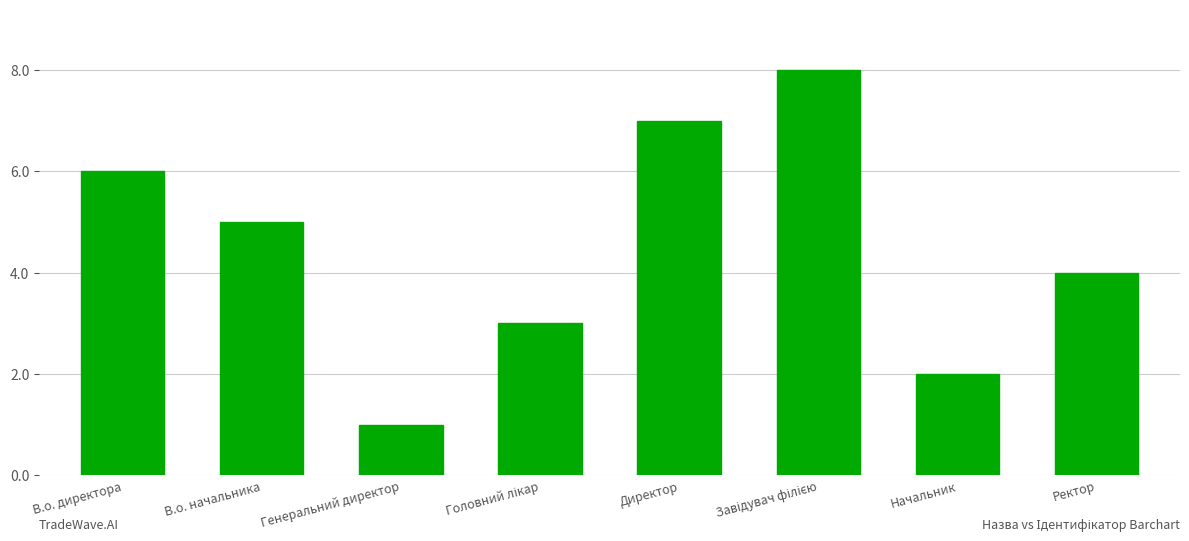

What is the label of the 3rd bar from the left?

Генеральний директор